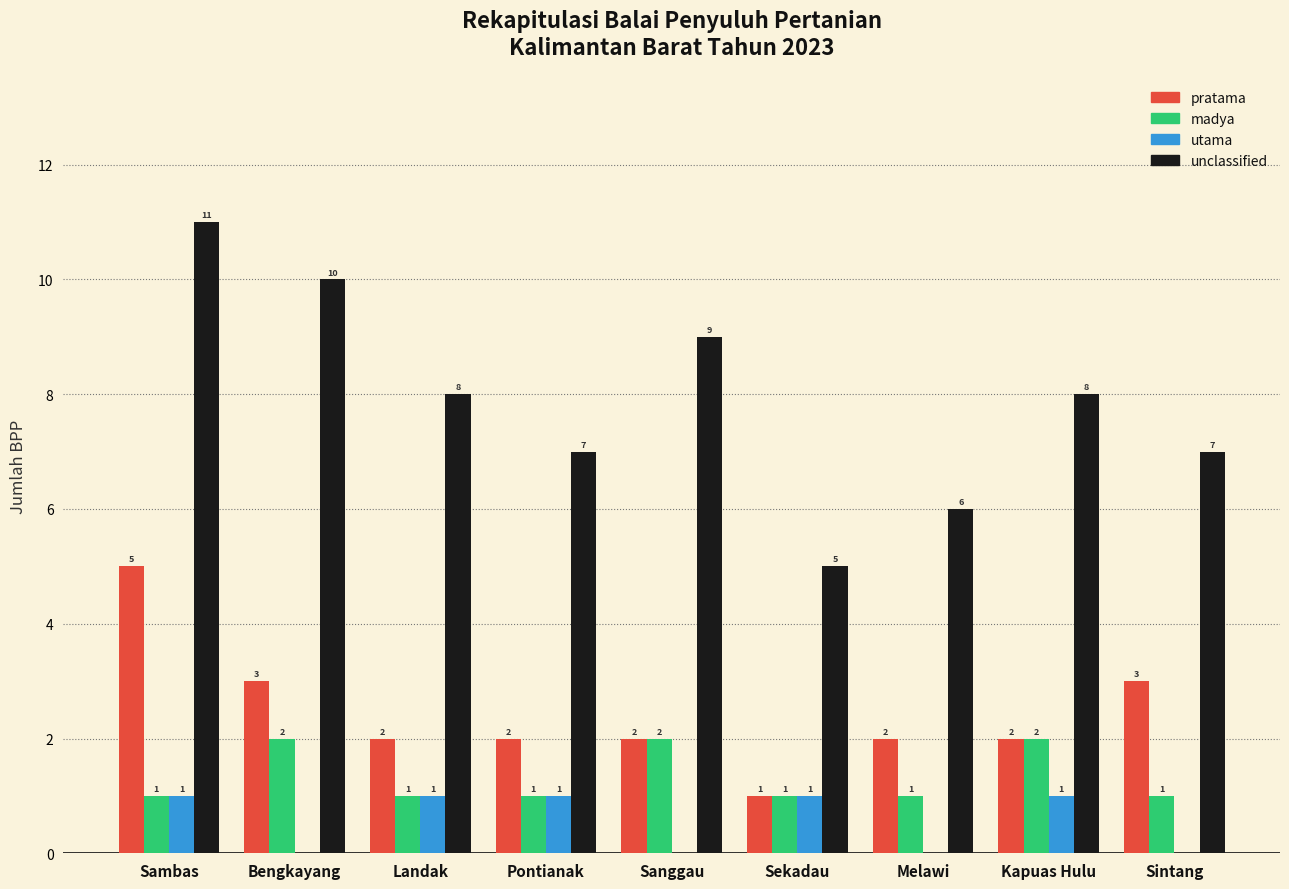

How many groups of bars are there?

9